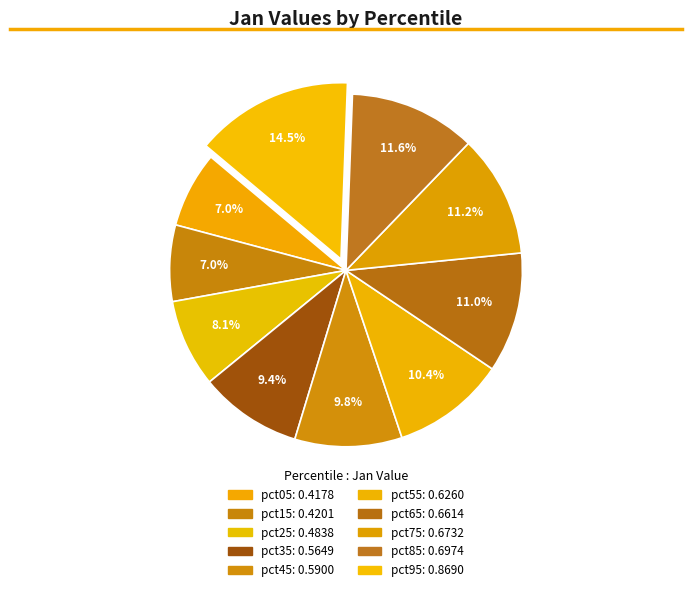

Which has a higher value, pct15 or pct35?

pct35